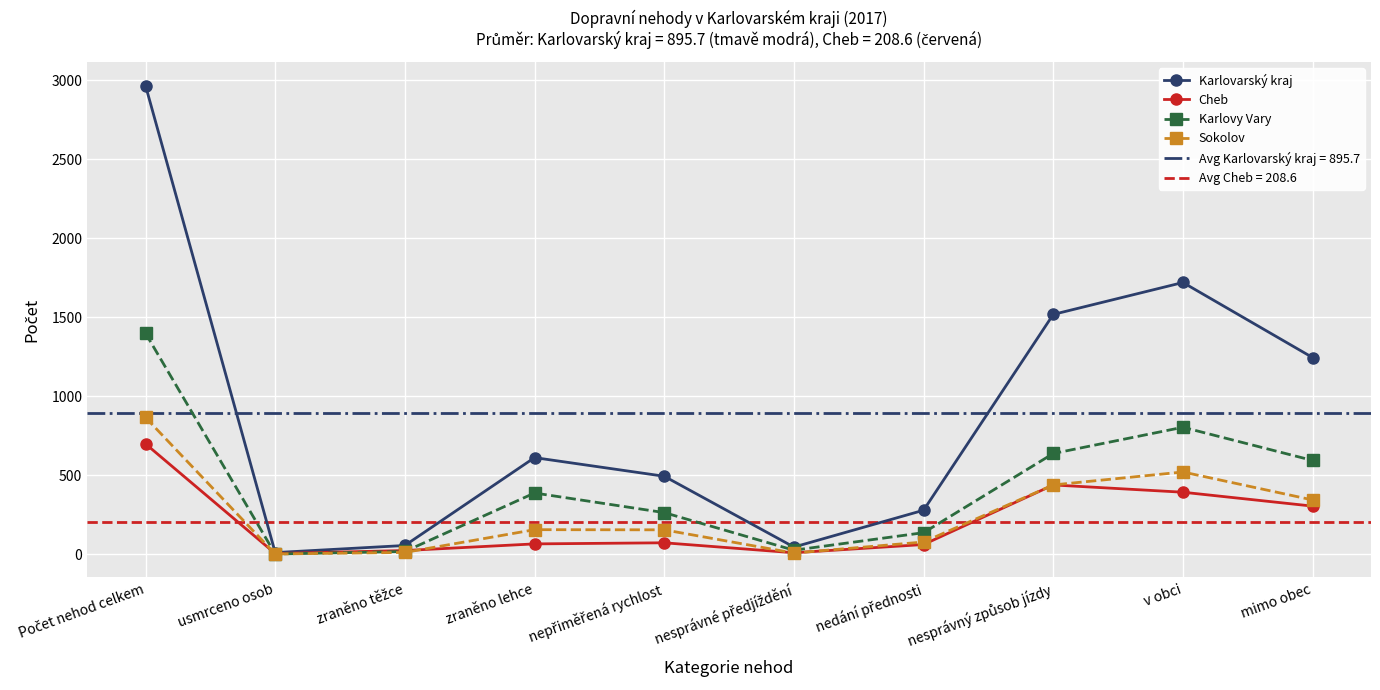

Read the Sokolov value at v obci.

522